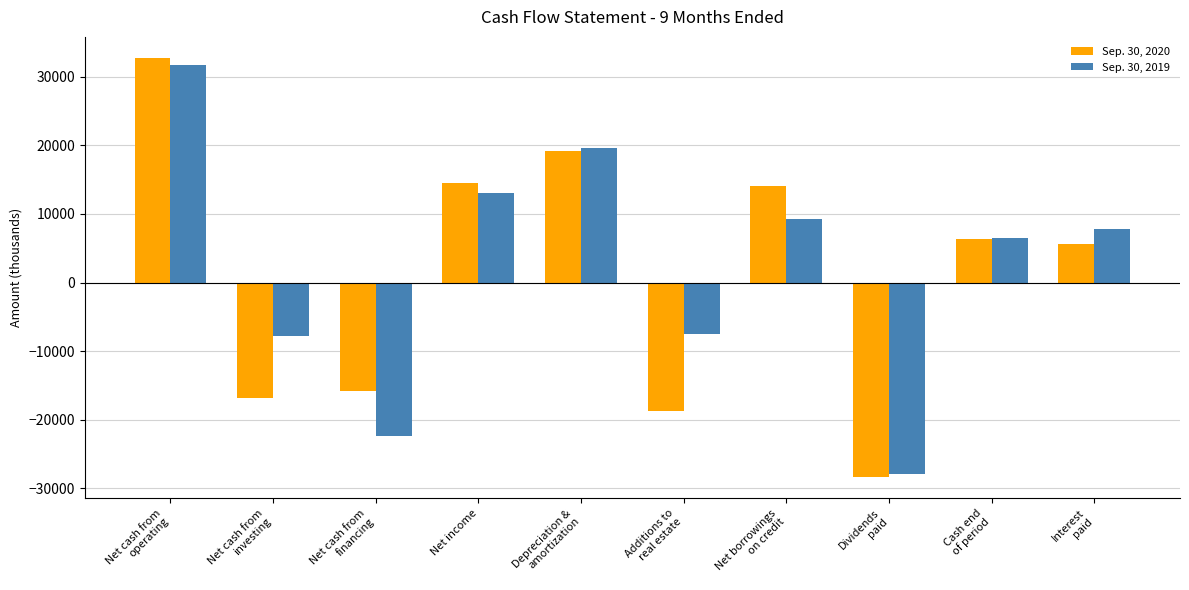

What is the sum of the Sep. 30, 2020 values at Net cash from
financing and Dividends
paid?

-44184